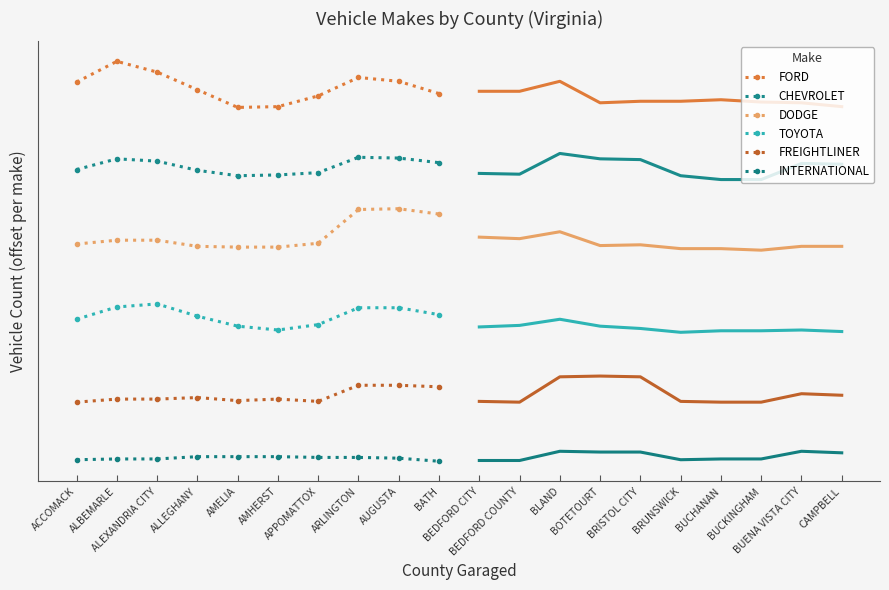

How many distinct data groups are displayed?

6